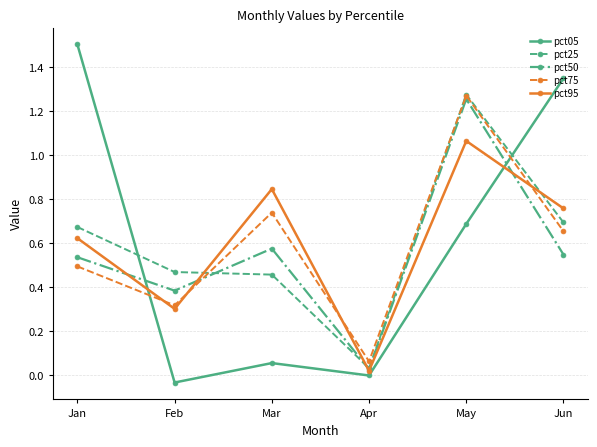

True or false: pct05 has a value of 0.7 at May.

True